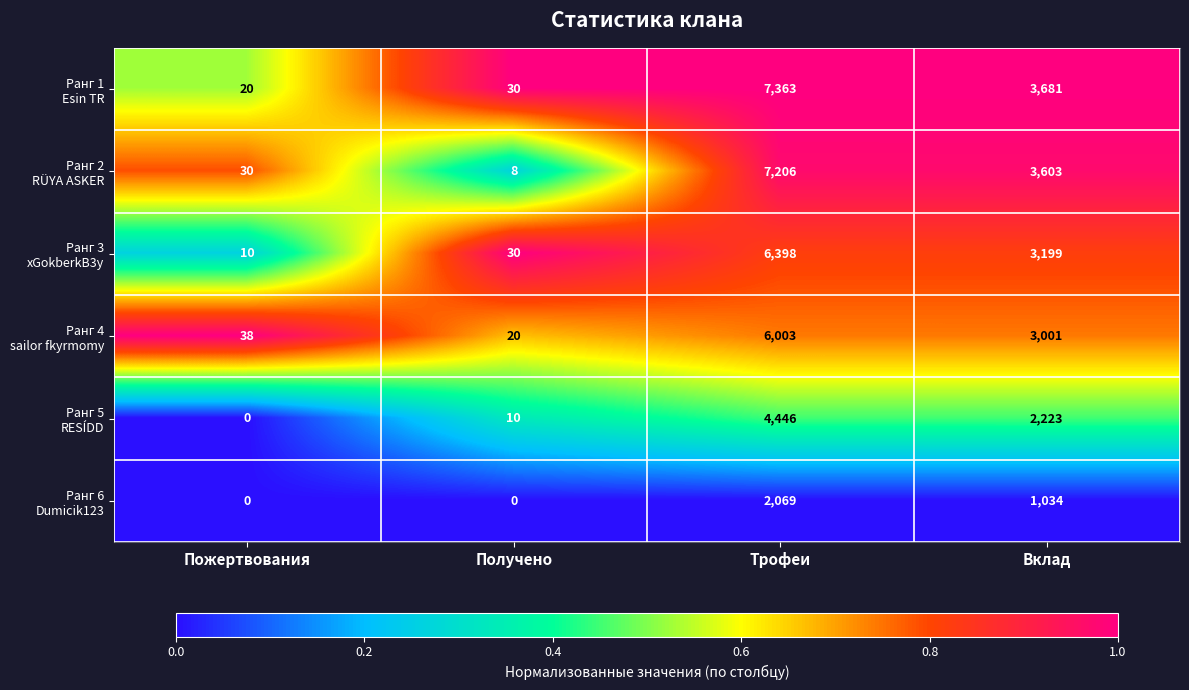

At how many categories does at least one series exceed 0?

4